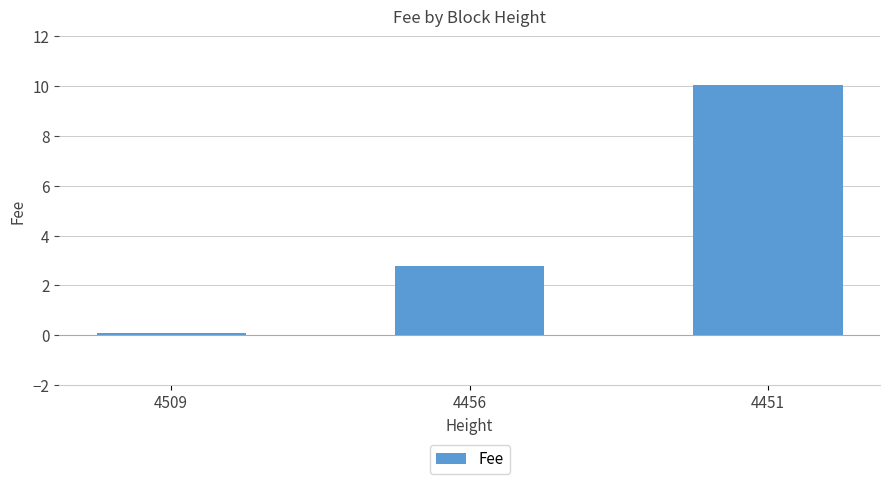

At which label is the value closest to 5?

4456